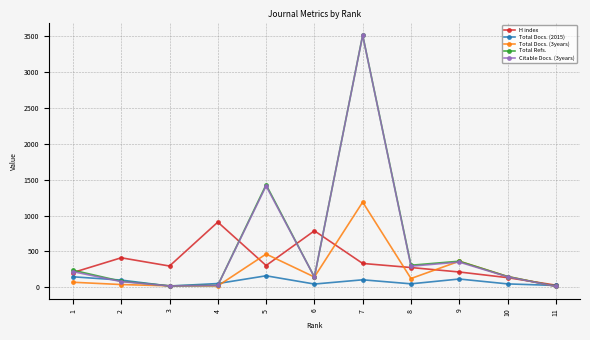

What is the difference between the second highest and minimum values in the Citable Docs. (3years) series?

1400